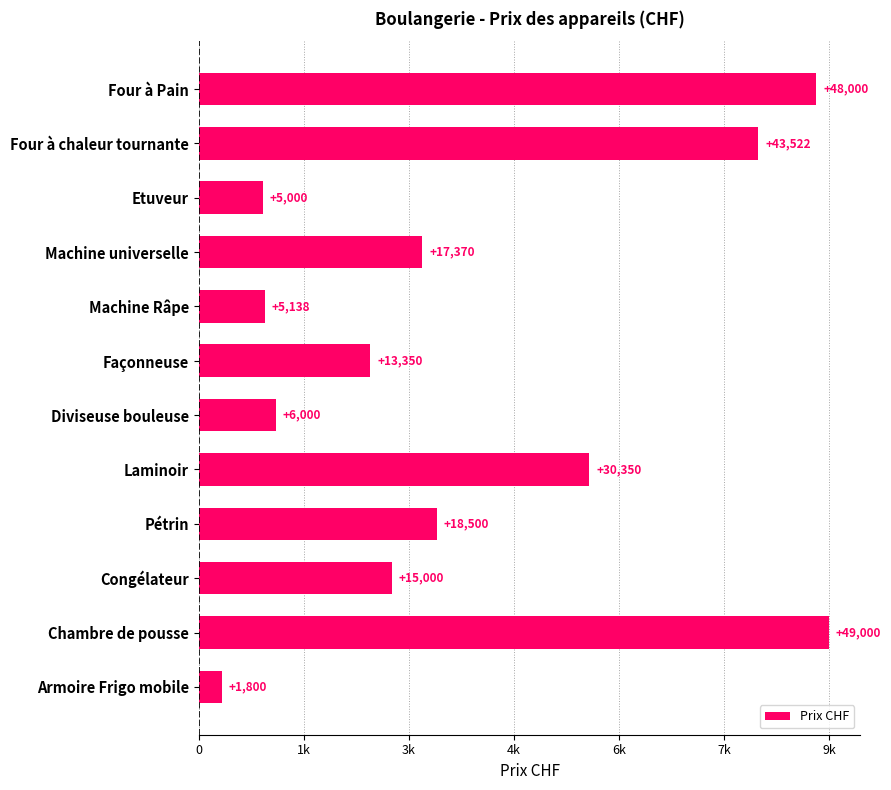

Are the bars horizontal?

Yes